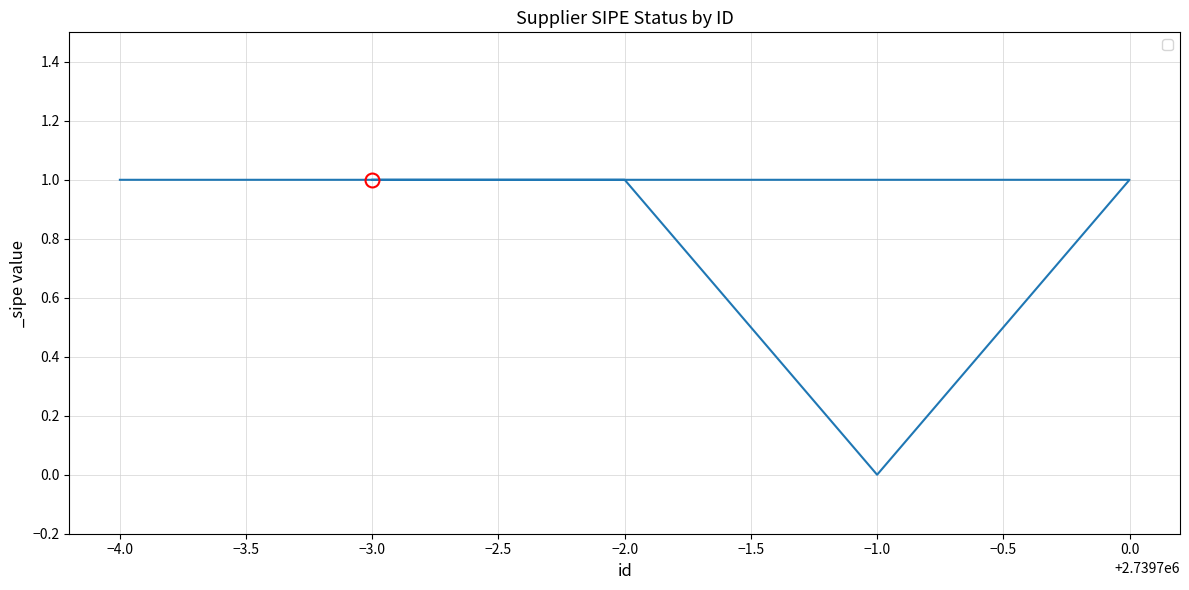

The chart shows a value of 0 at −1.0. True or false?

True